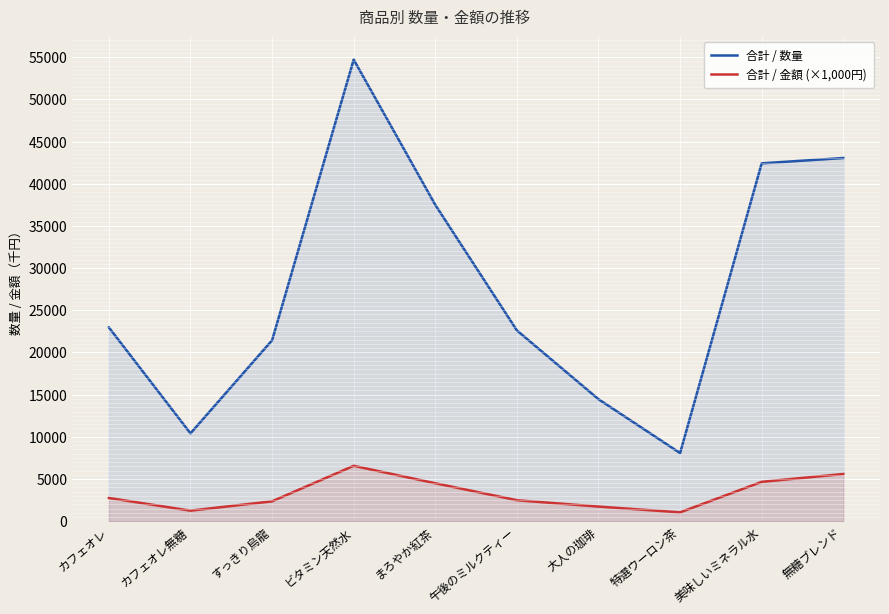

How many data points does each series have?

10